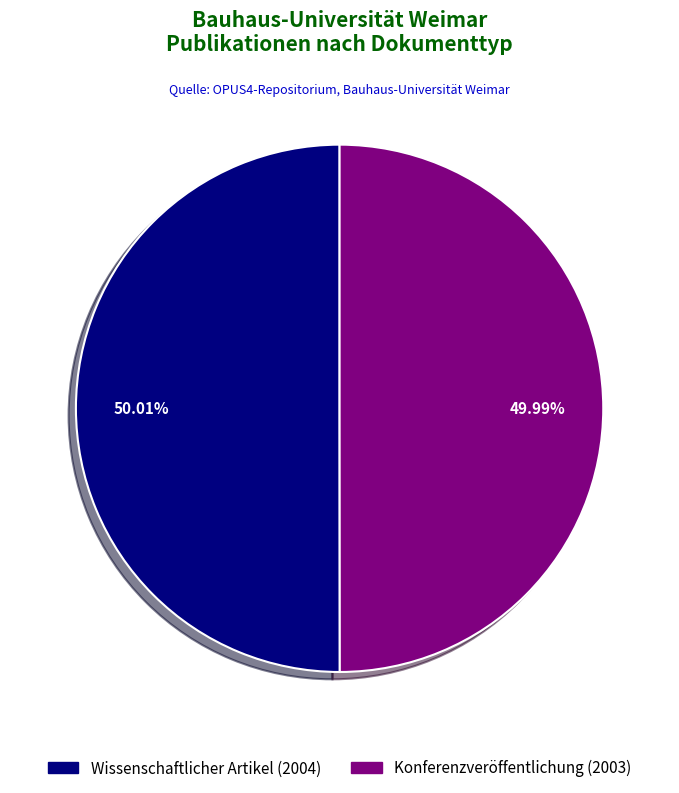

True or false: Konferenzveröffentlichung accounts for 50% of the total.

True